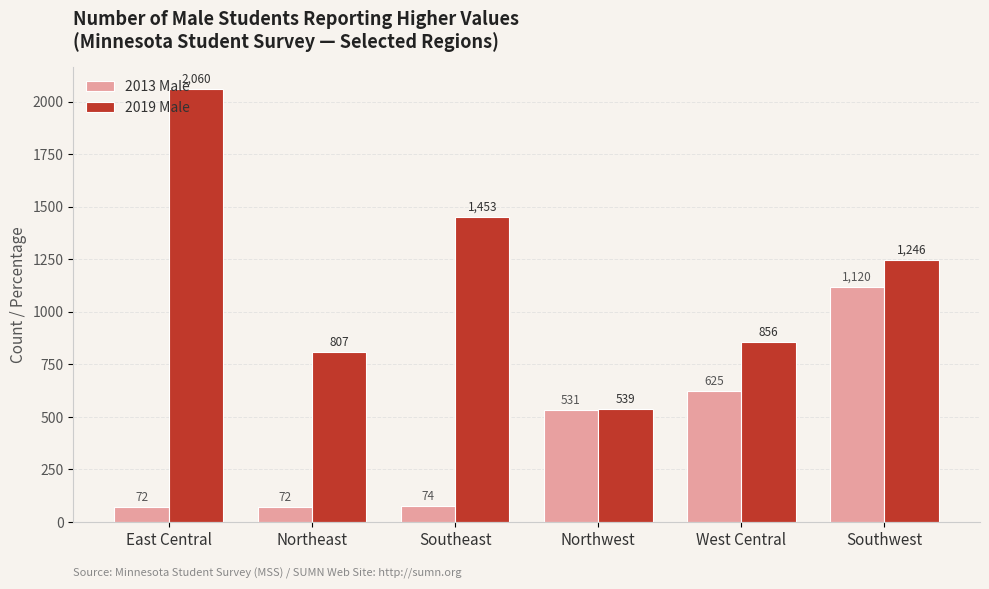

What is the sum of all 2019 Male values?

6961.0